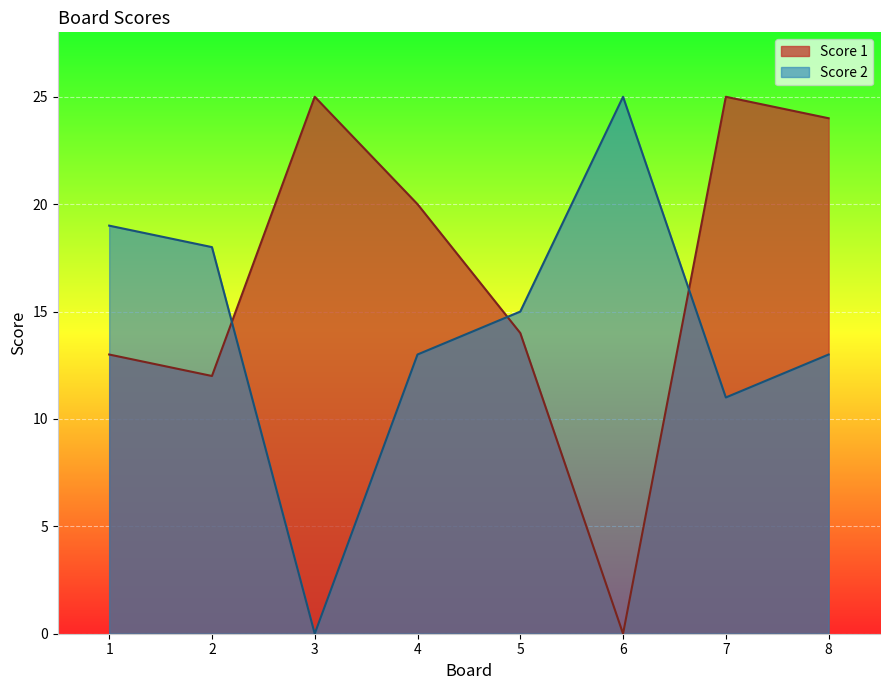

At which label does Score 1 first exceed 20?

3